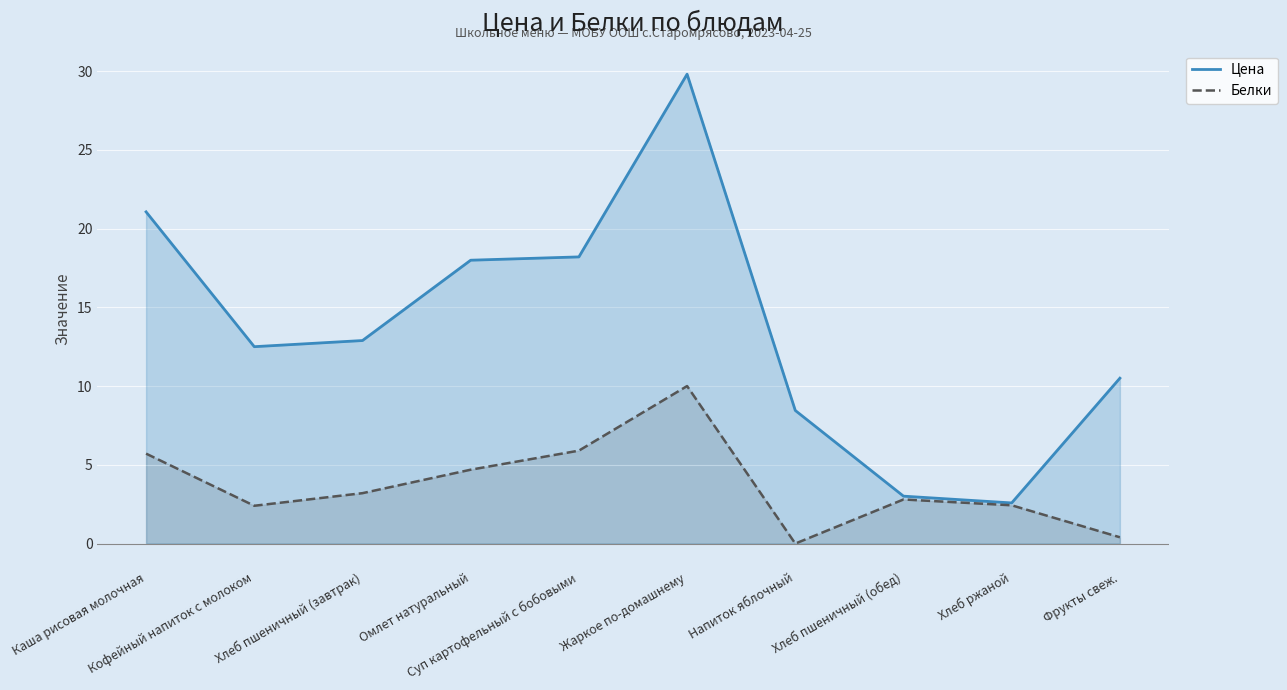

What is the label of the 4th point from the right?

Напиток яблочный